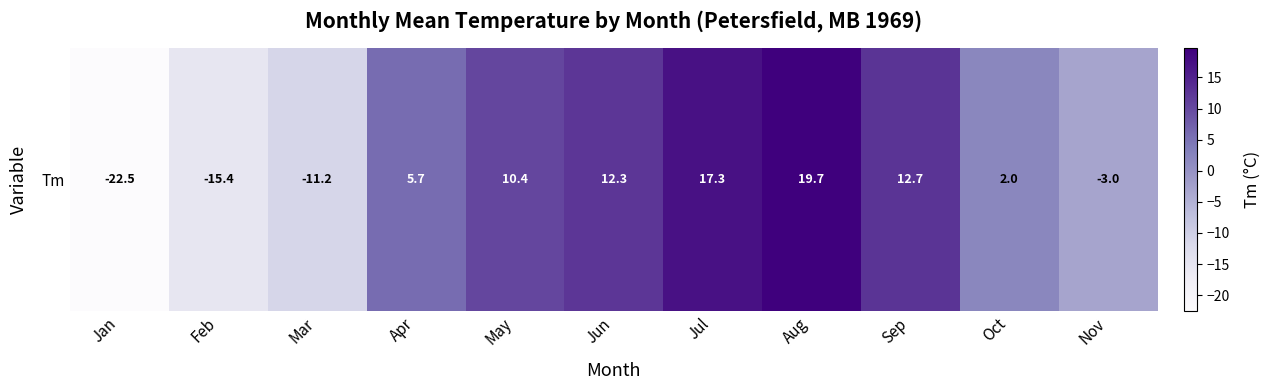

What is the smallest value displayed?

-22.5